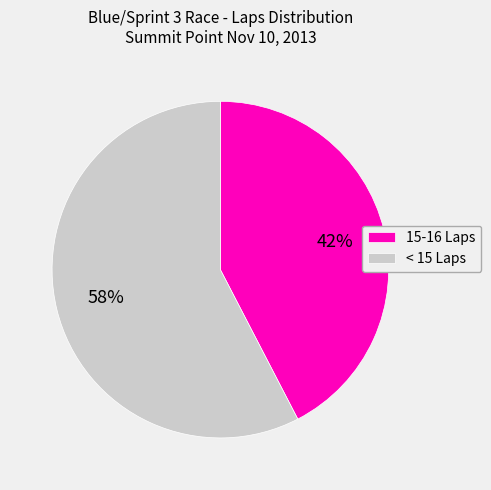

To the nearest percent, what is the average slice percentage?

50%